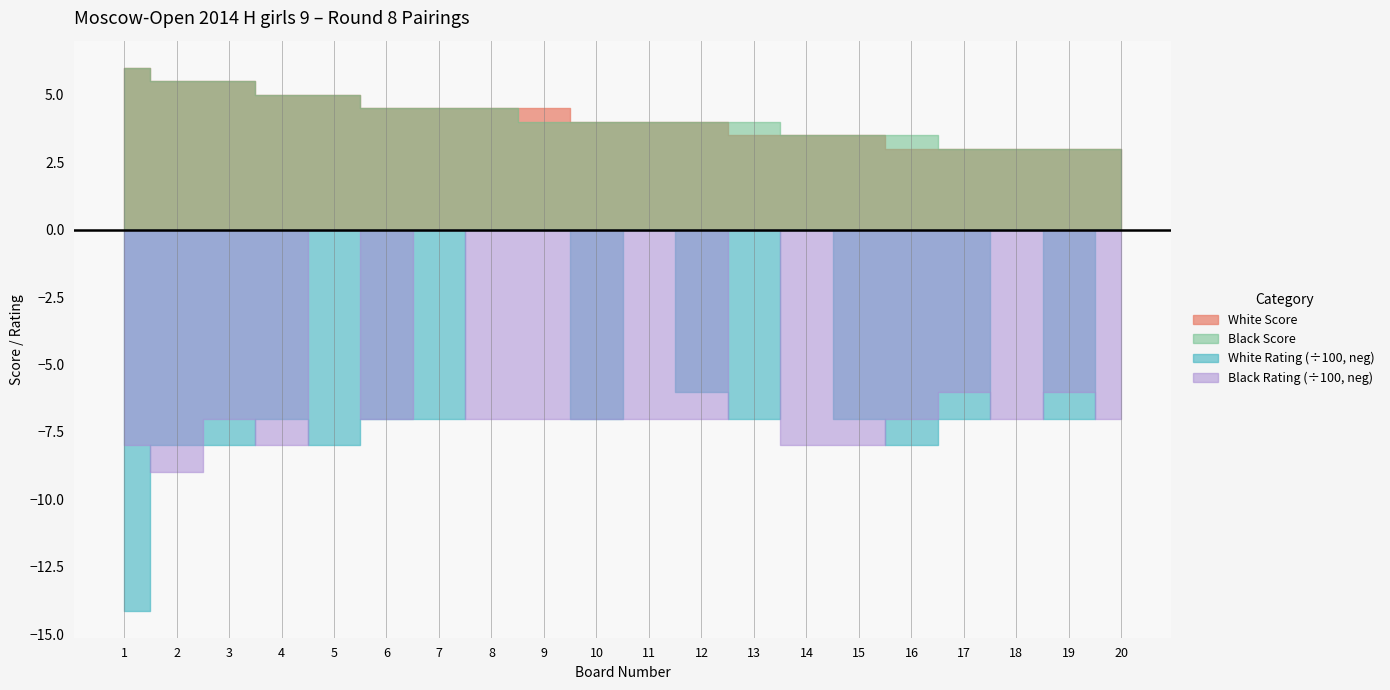

What is the difference between the second highest and second lowest values in the Black Score series?

2.5